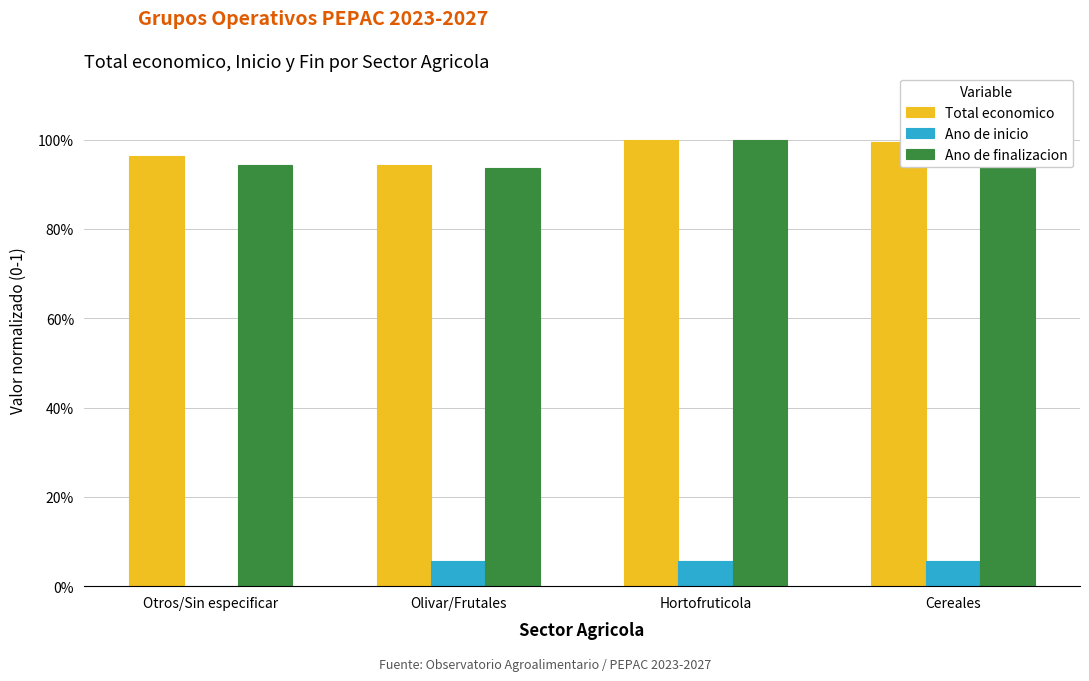

Read the Ano de inicio value at Cereales.

0.1